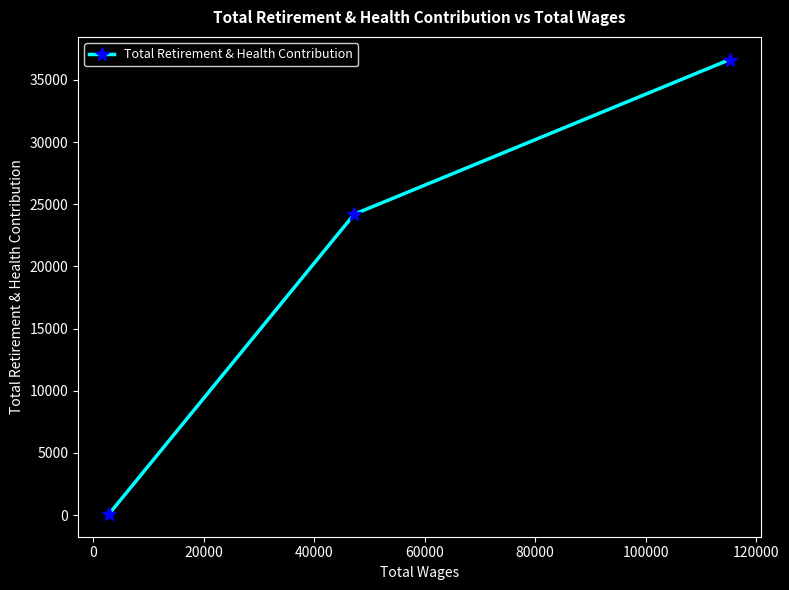

What is the average value?

20310